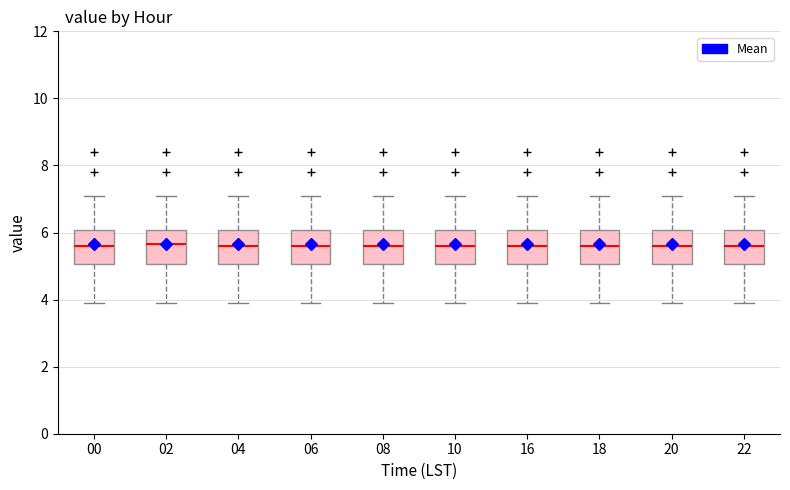

Where does the upper whisker of the box at x = 22 end on the y-axis? The values are not printed on the chart, so give them approximately, as read against the axis.

7.2